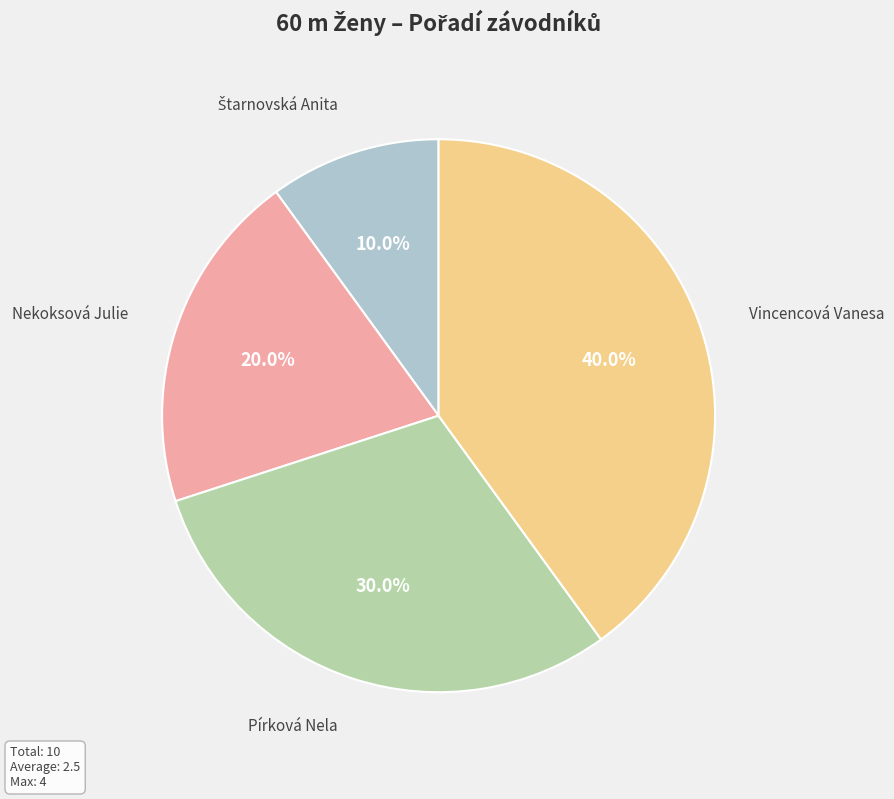

To the nearest percent, what is the difference between the largest and smallest slice percentages?

30%